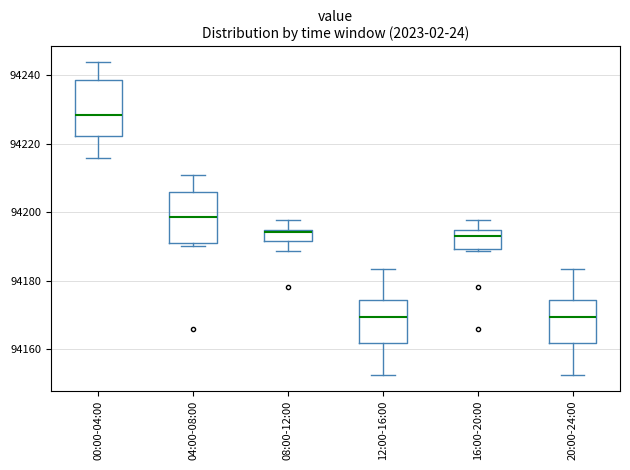

Where is the lower edge of the box for 00:00-04:00 on the y-axis? The values are not printed on the chart, so give them approximately, as read against the axis.

94222